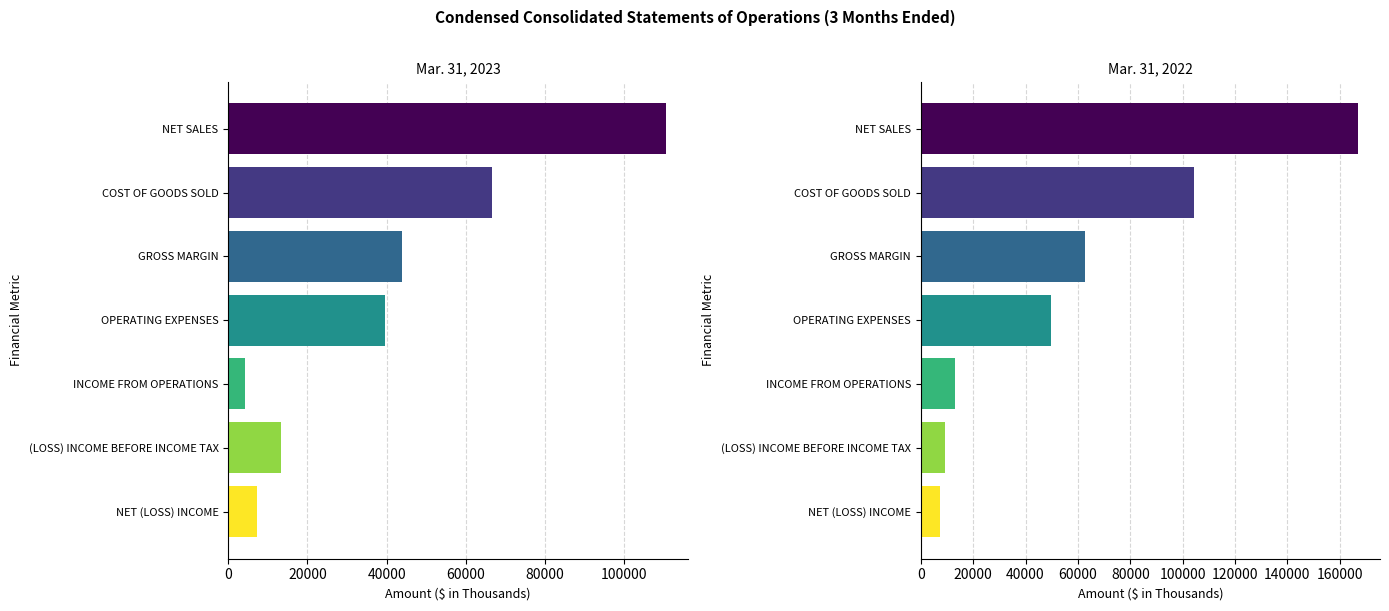

Reading left to right, what are all the values shown in this chart?

Mar. 31, 2023: 110445	66686	43759	39604	4155	13197	7339
Mar. 31, 2022: 167025	104198	62827	49630	13197	9290	7339